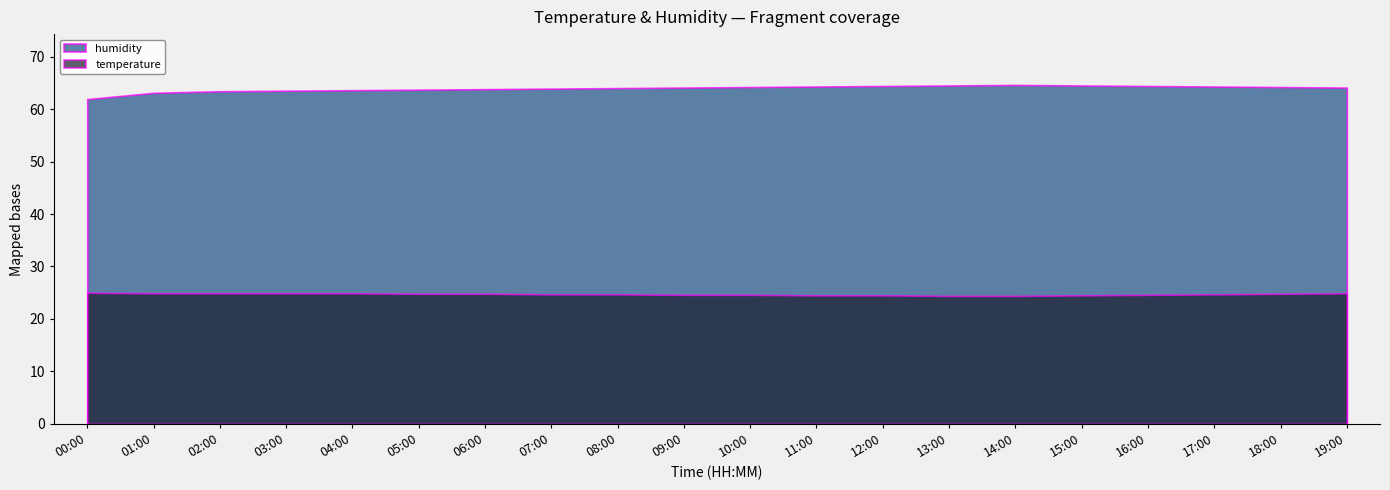

Rank the series by their maximum value, from lowest to highest.

temperature, humidity